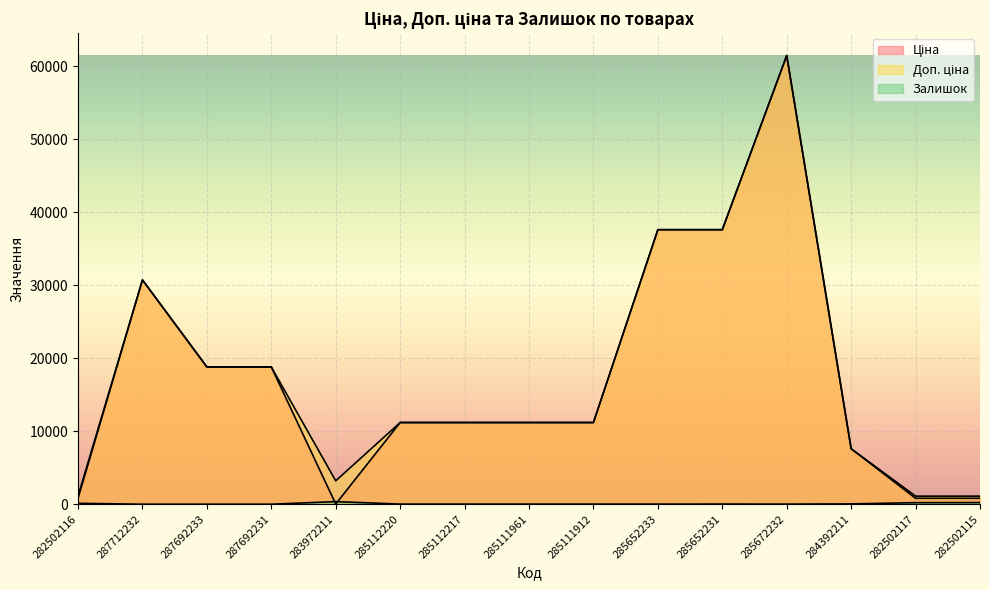

True or false: Ціна and Залишок cross at least once.

True